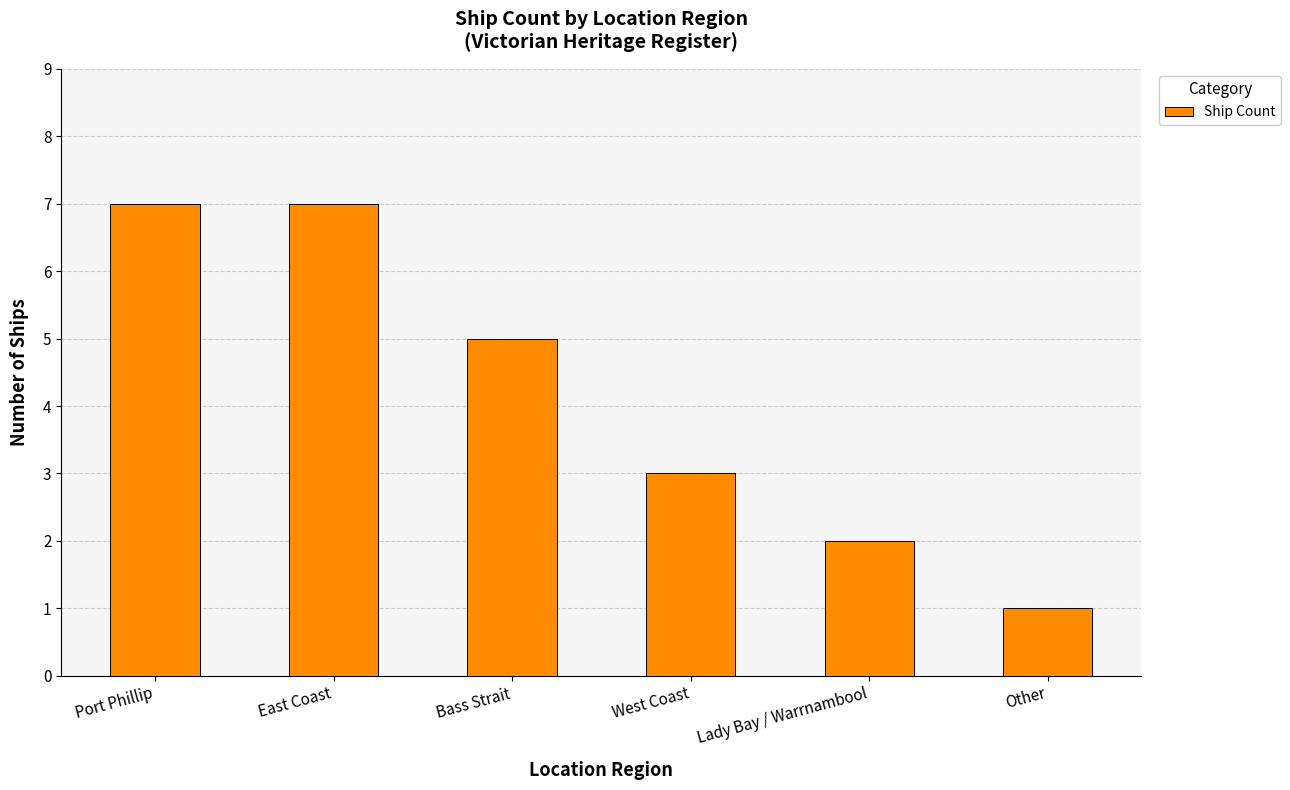

What is the sum of the values at Lady Bay / Warrnambool and Other?

3